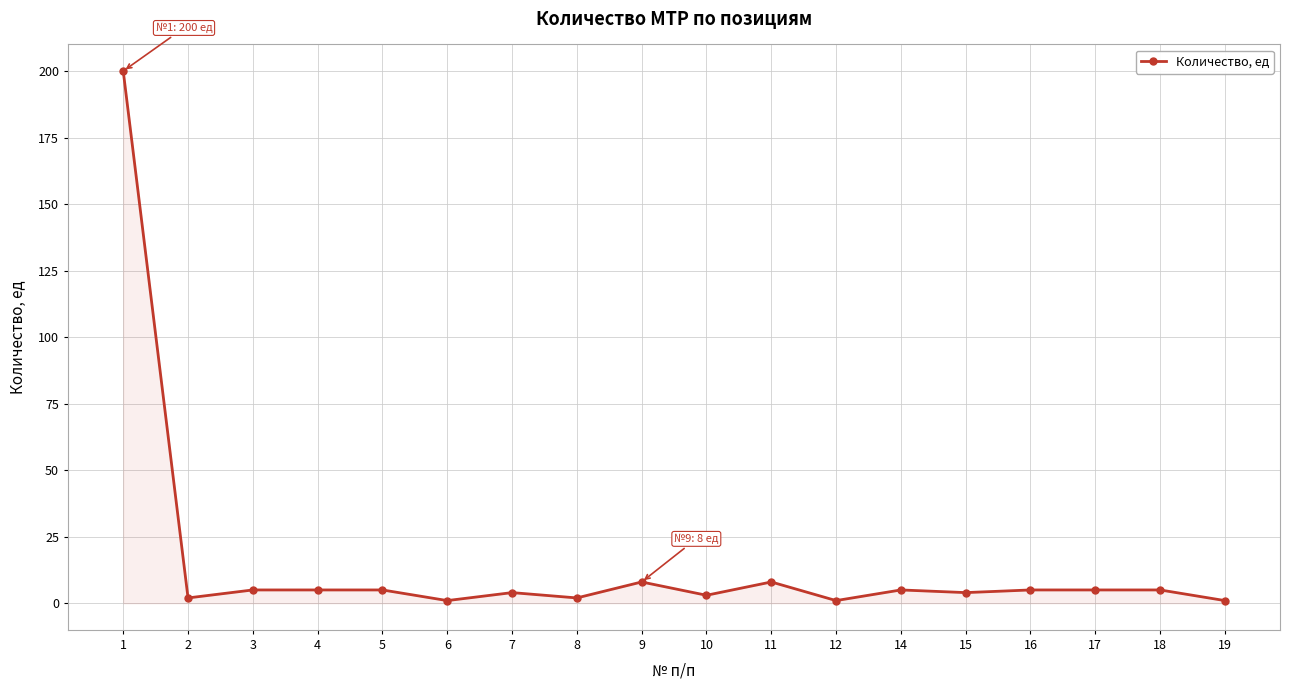

What is the maximum value shown in the chart?

200